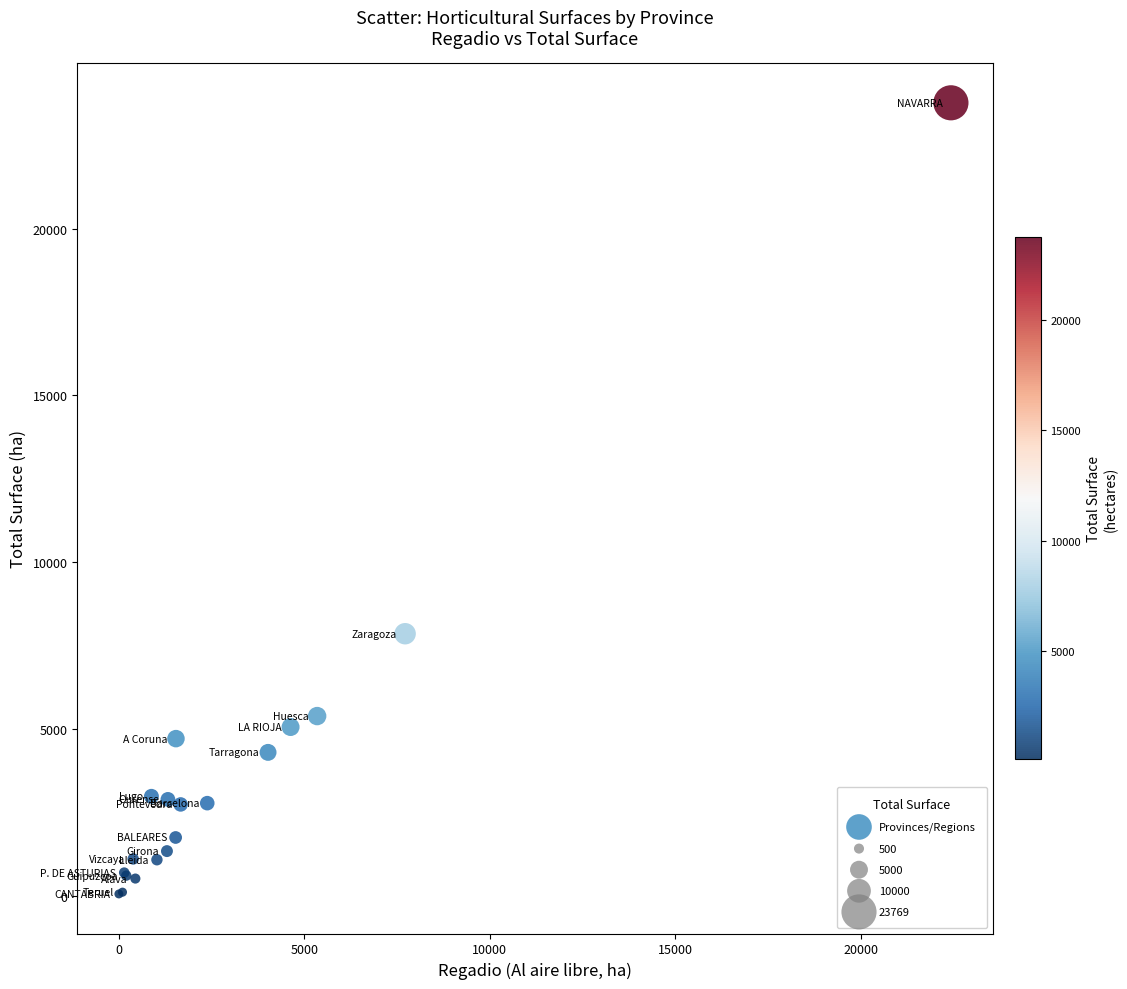

What Y value in the scatter plot is closest to 11913?

7857